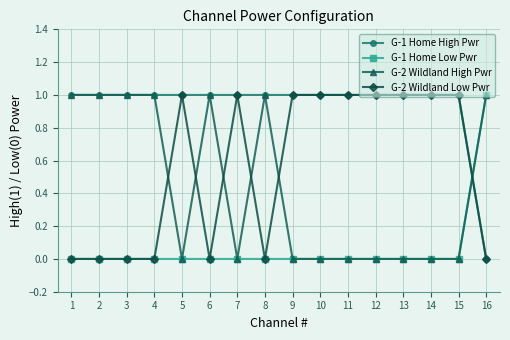

The value of G-1 Home Low Pwr at 8 is -1. True or false?

False